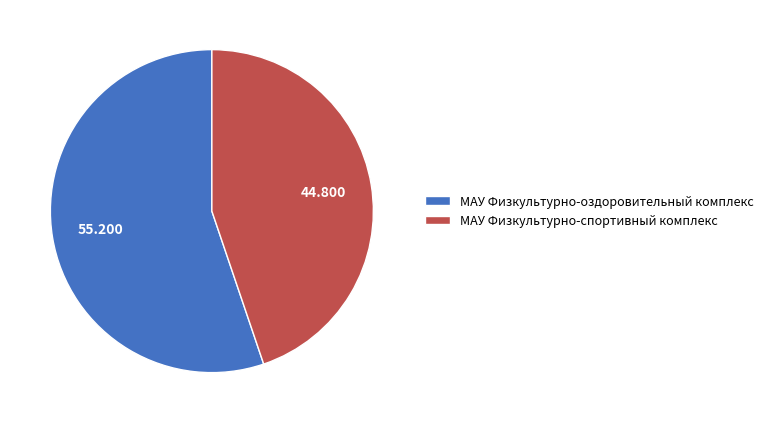

Which slice represents more than half of the pie?

МАУ Физкультурно-оздоровительный комплекс